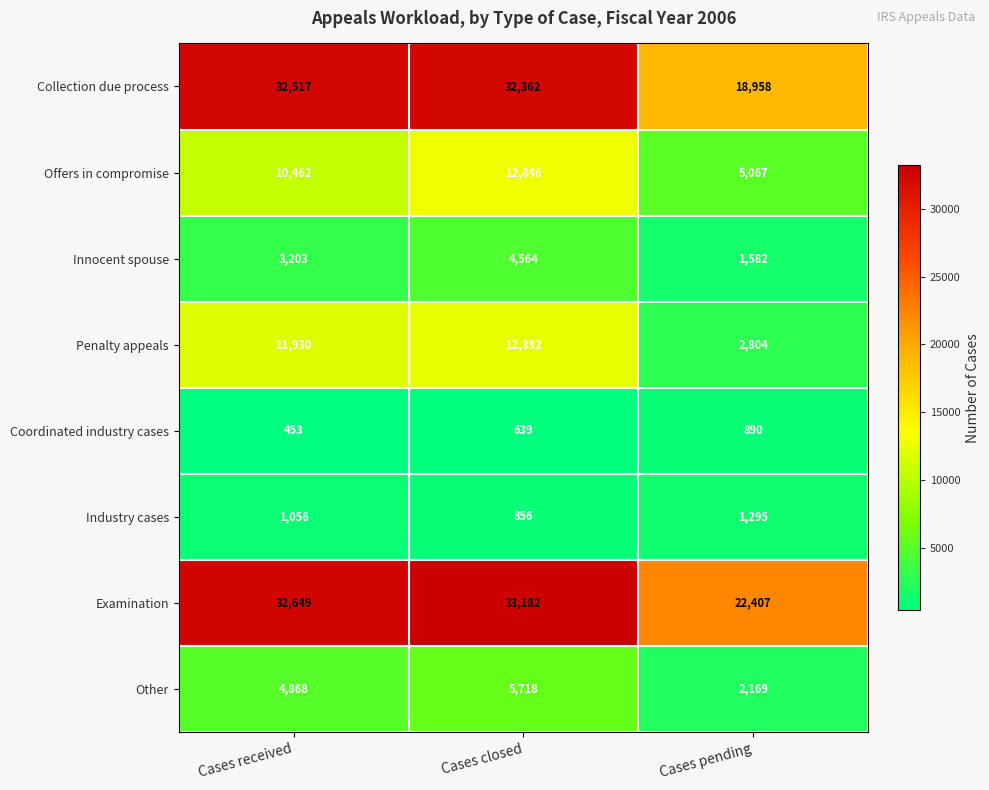

Between Cases closed and Cases pending, which series saw the biggest shift?

Collection due process